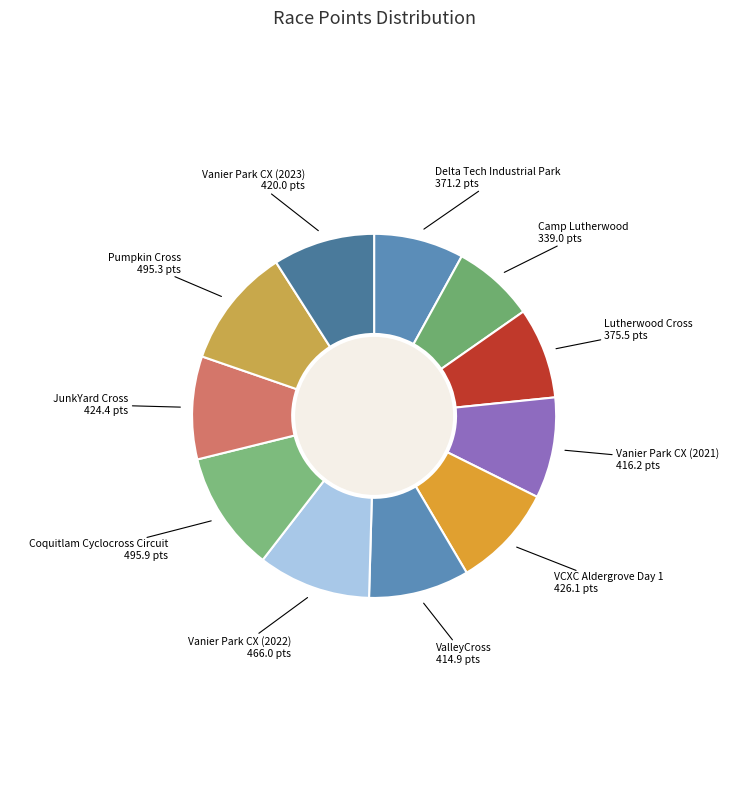

Count the number of slices in the pie.

11